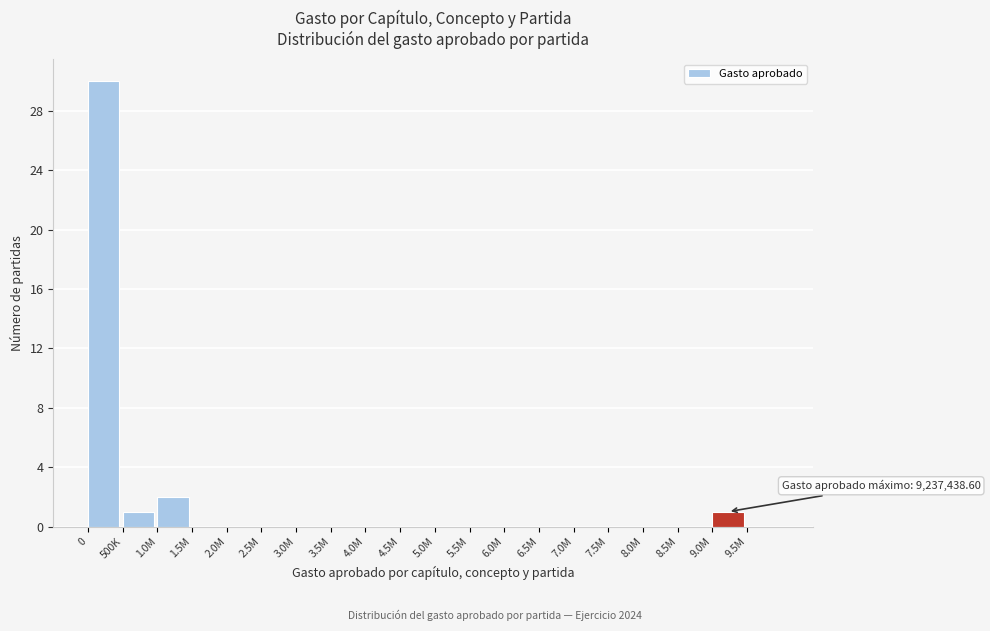

Reading right to left, transcribe all the data shown in this chart.

9.5M=0	9.0M=1	8.5M=0	8.0M=0	7.5M=0	7.0M=0	6.5M=0	6.0M=0	5.5M=0	5.0M=0	4.5M=0	4.0M=0	3.5M=0	3.0M=0	2.5M=0	2.0M=0	1.5M=0	1.0M=2	500K=1	0=30